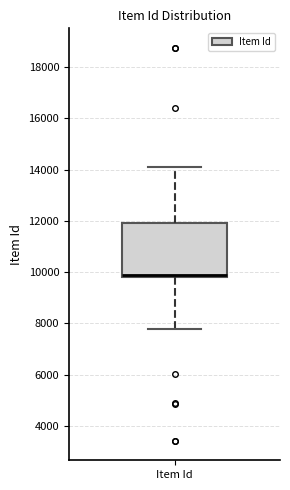

Transcribe this box plot: give where the median line is, the range the box spans, and where the two whiskers end, as read against the y-axis. The values are not printed on the chart, so give them approximately, as read against the axis.

median 9800 (just above the box's lower edge), box 9800 to 12000, whiskers 7800 to 14200